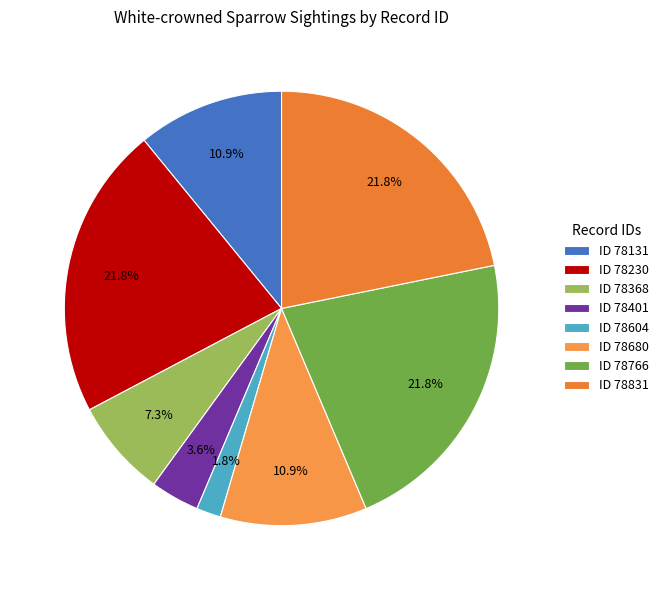

Count the number of slices in the pie.

8